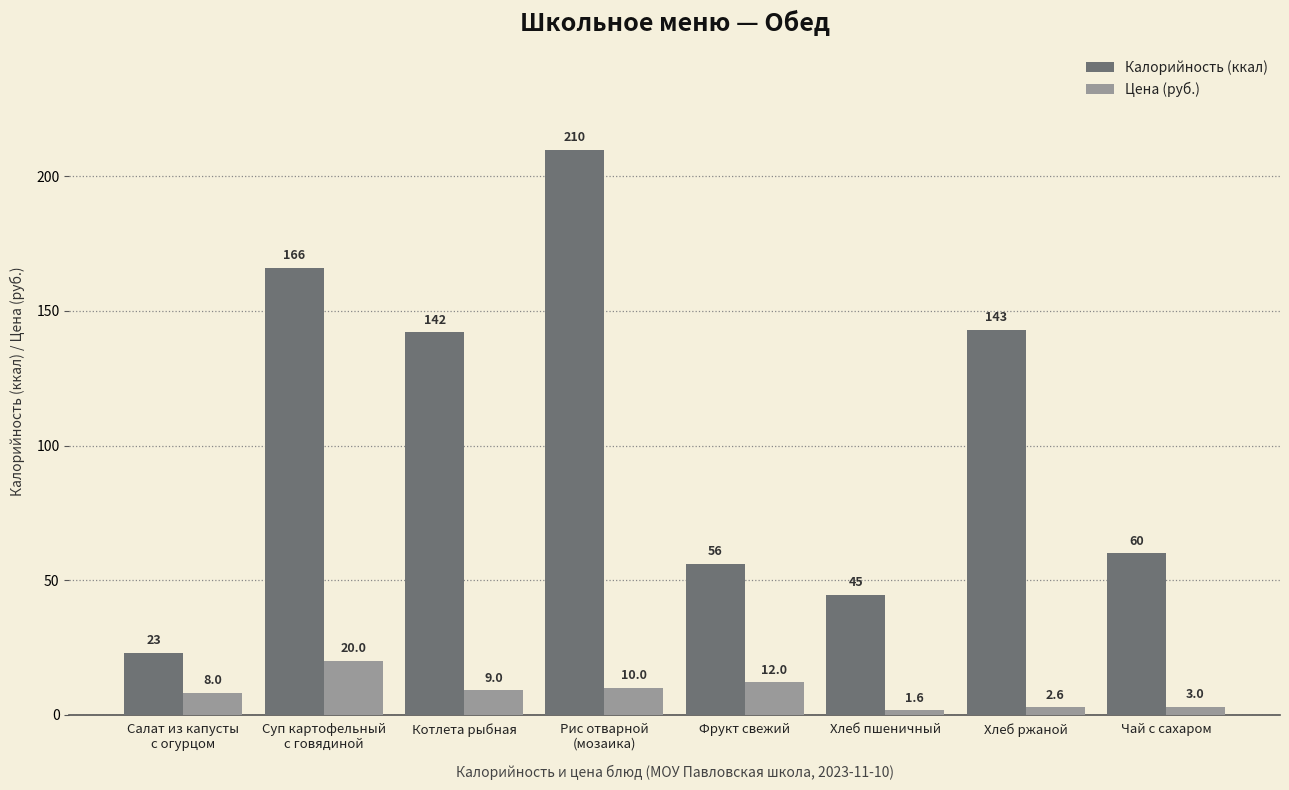

List the series in order of their peak value, lowest first.

Цена (руб.), Калорийность (ккал)